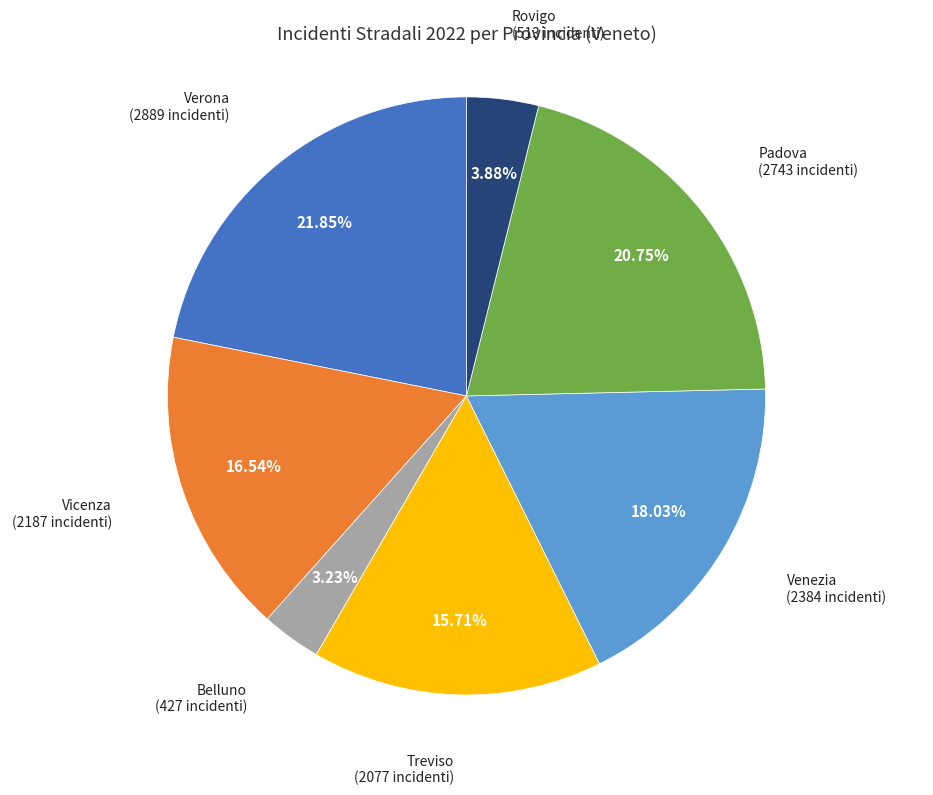

Is there any slice that represents more than half of the pie?

No